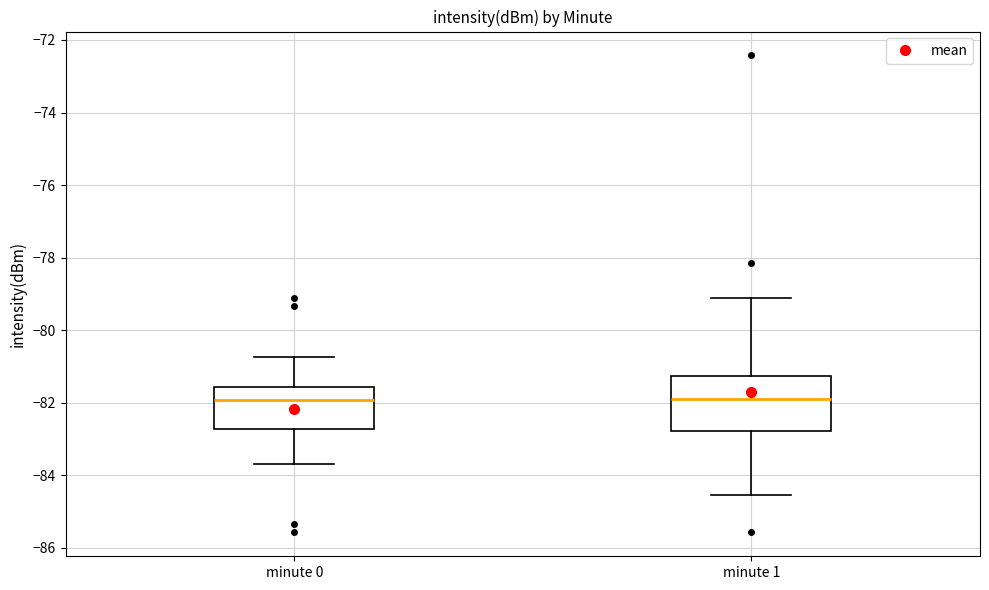

Comparing the boxes themselves (not the whiskers), which one is the tallest?

minute 1